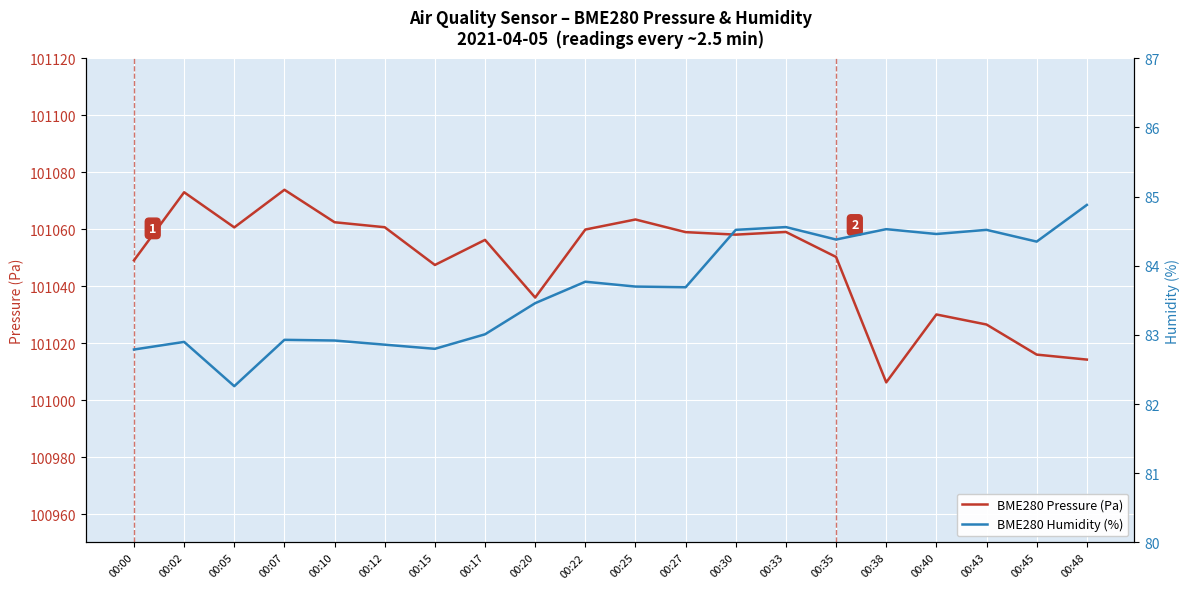

Is it true that BME280 Humidity (%) equals 84.5 at 00:40?

True